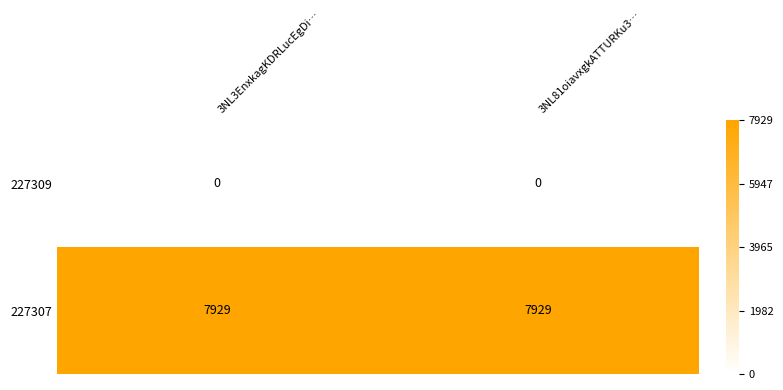

The value of 227309 at 3NL3EnxkagKDRLucEgDi… is 0. True or false?

True